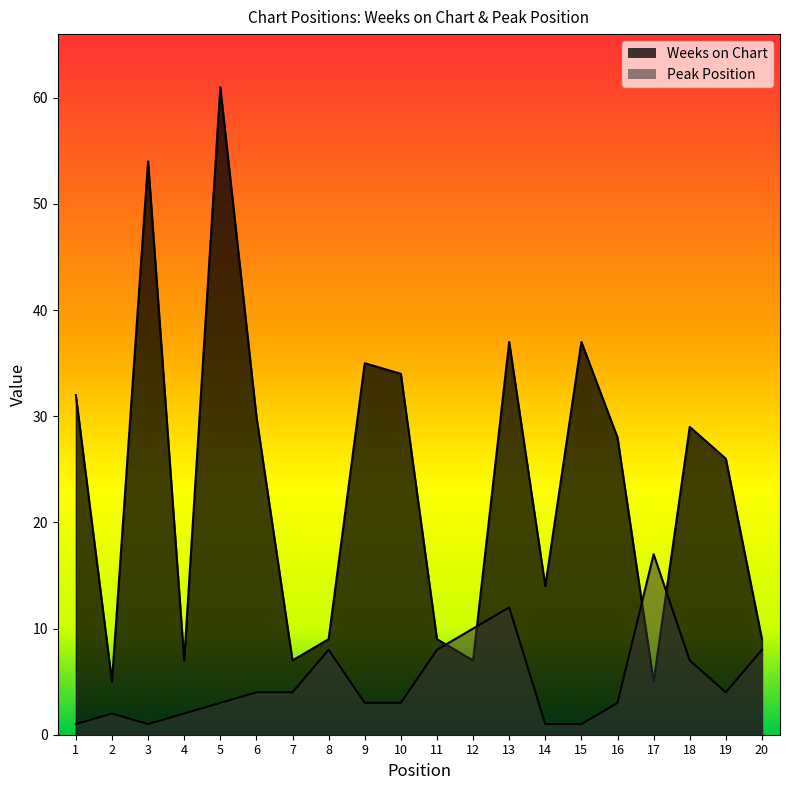

Rank the series at 19 from lowest to highest value.

Peak Position, Weeks on Chart